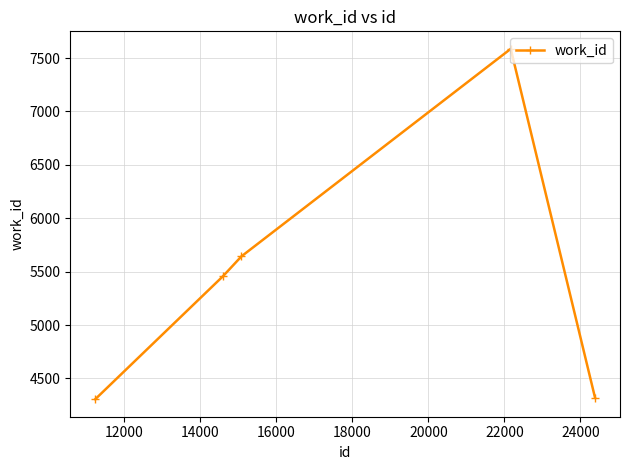

How many points are higher than both their immediate neighbors (excluding endpoints)?

1